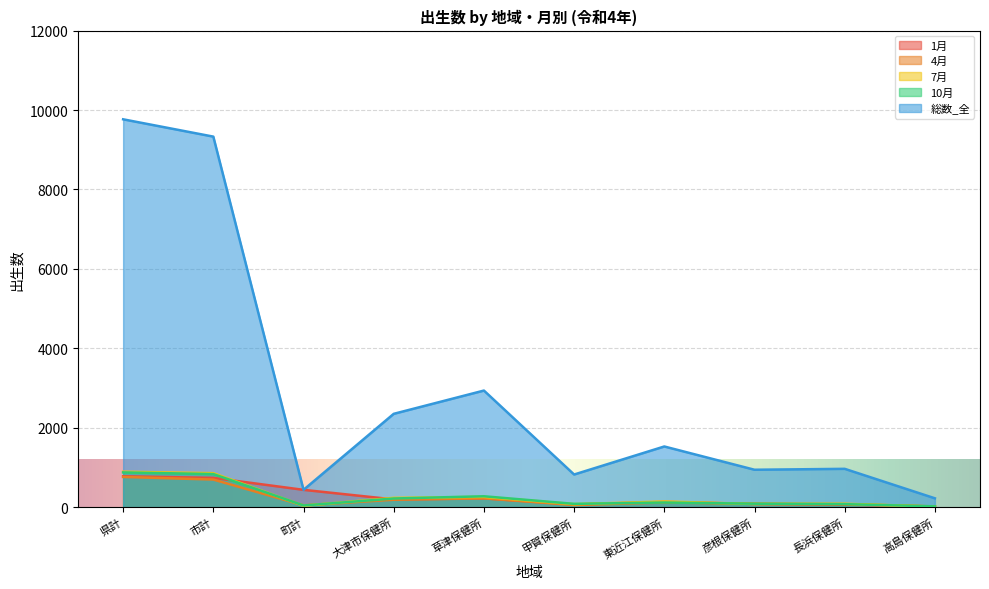

How many data points in 7月 are above 143?

4